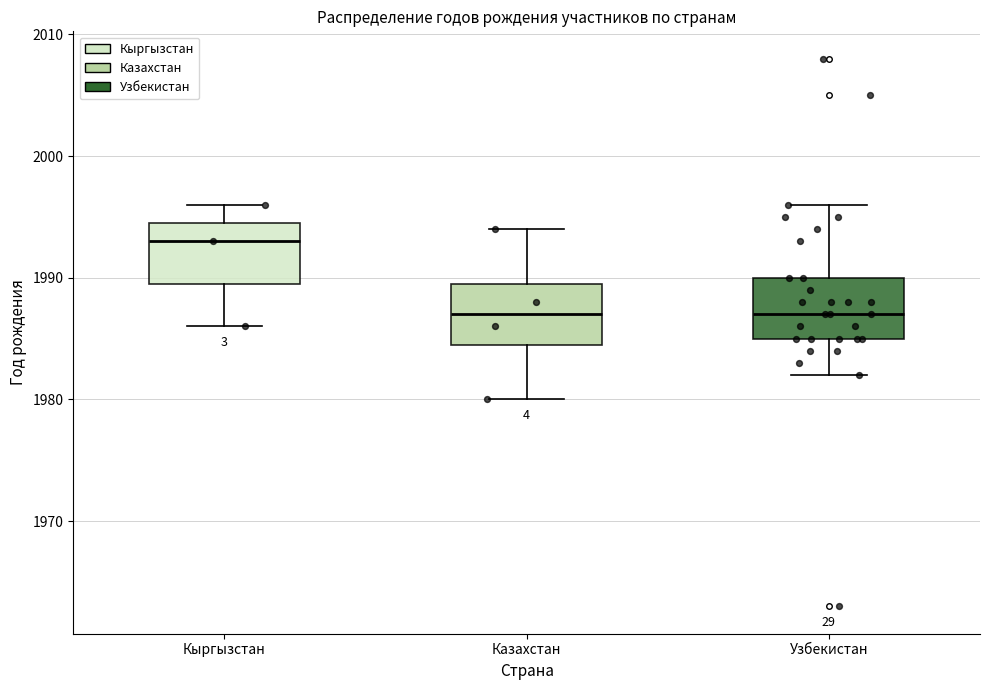

Where does the upper whisker of the box for Казахстан end on the y-axis? The values are not printed on the chart, so give them approximately, as read against the axis.

1994